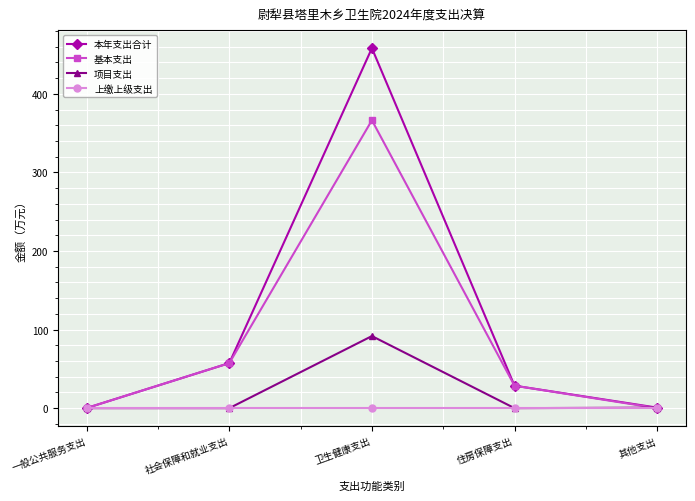

The 项目支出 series shows 91.7 at 卫生健康支出. True or false?

True